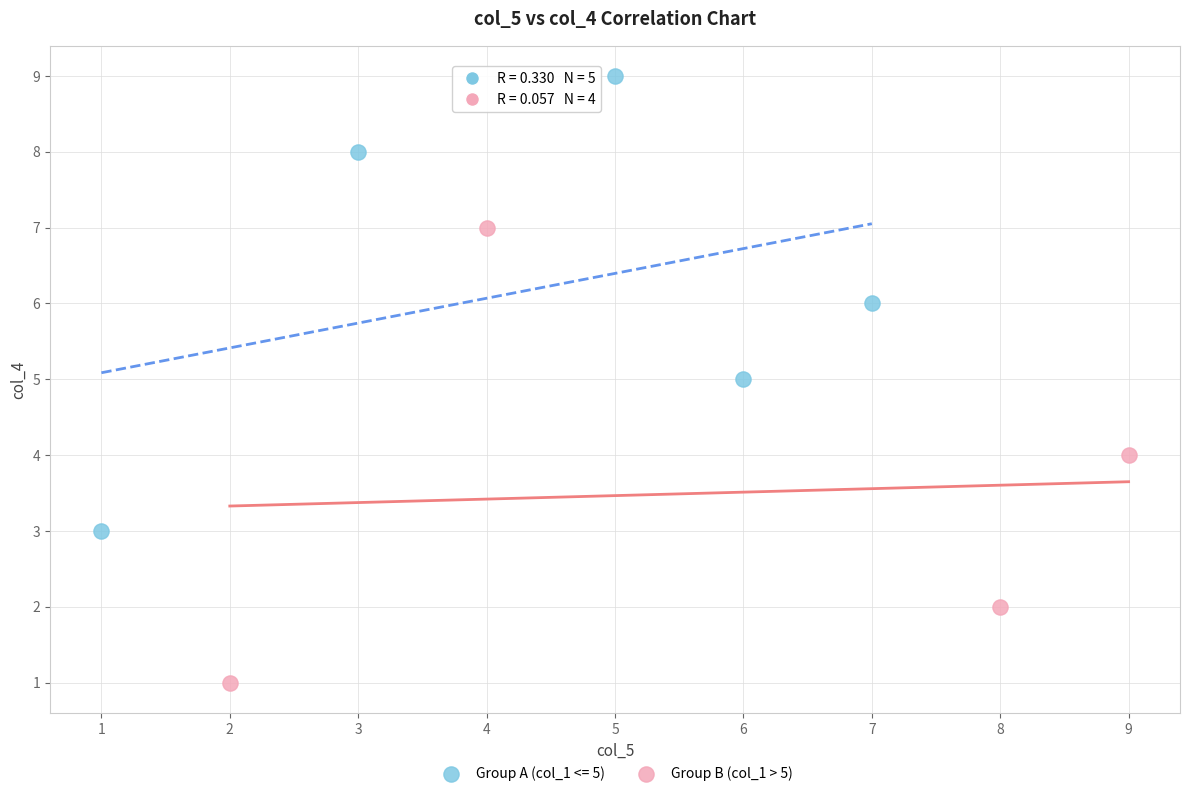

Which series reaches the maximum Y coordinate?

Group A (col_1 <= 5)